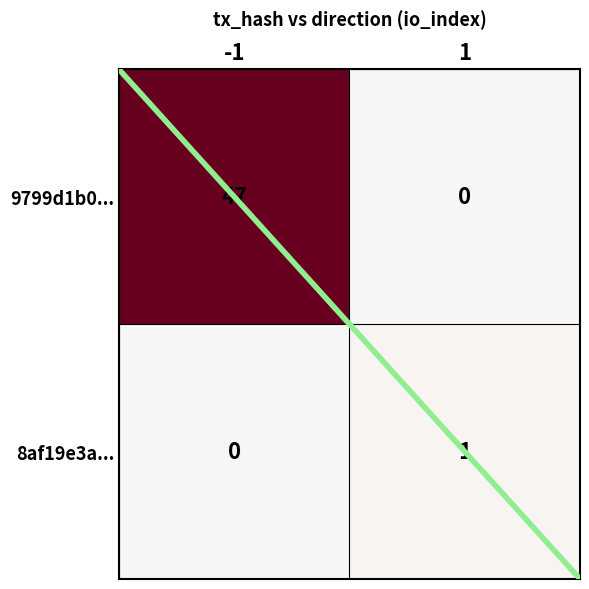

Between -1 and 1, which series saw the biggest shift?

9799d1b0...